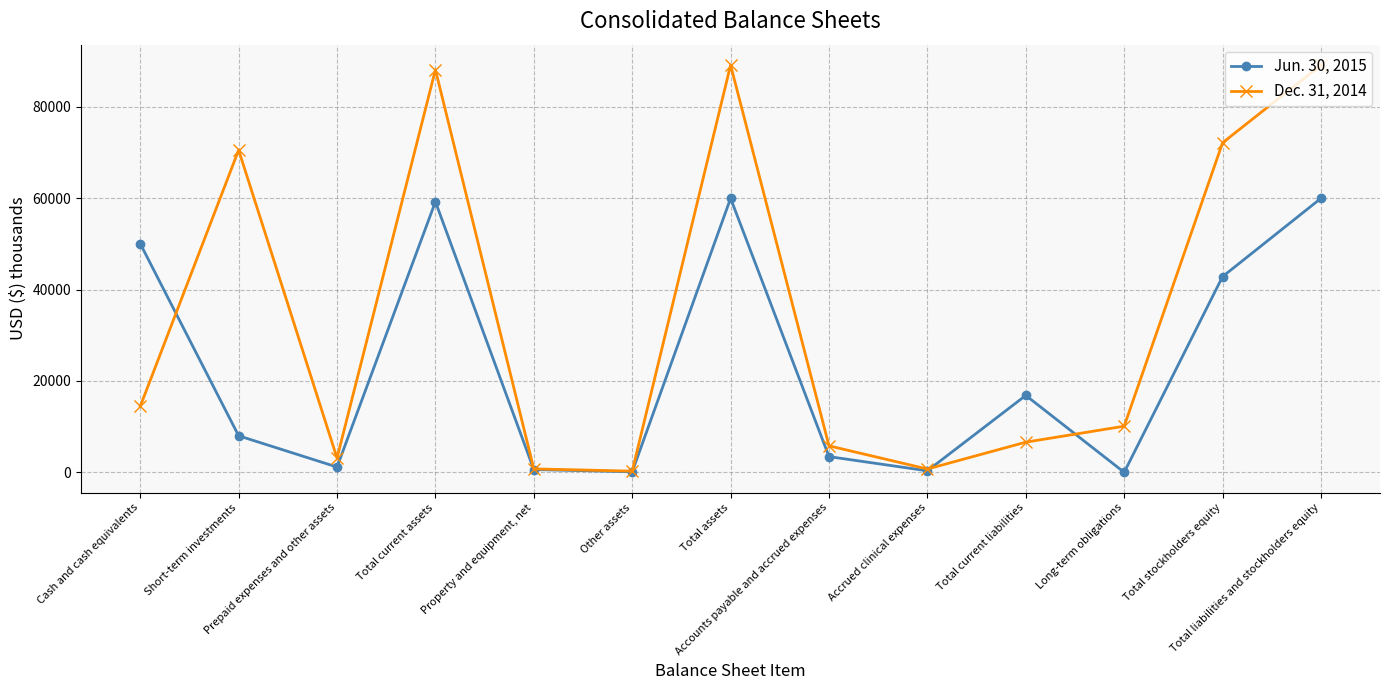

Where does the Dec. 31, 2014 series first go above 10102?

Cash and cash equivalents